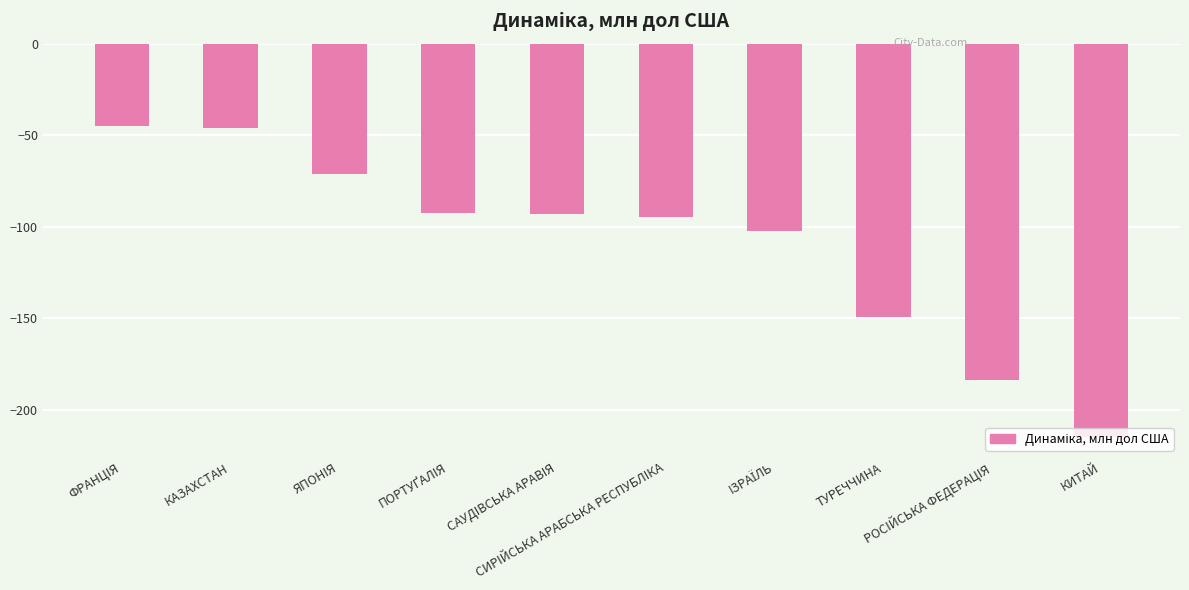

Are the bars grouped side by side (vs. stacked)?

No